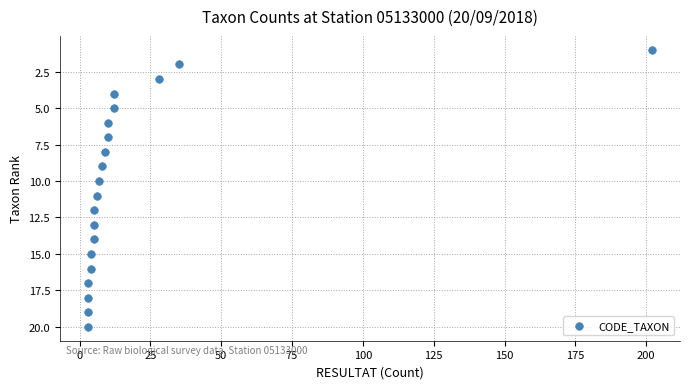

What is the range of X values (max minus min)?

199